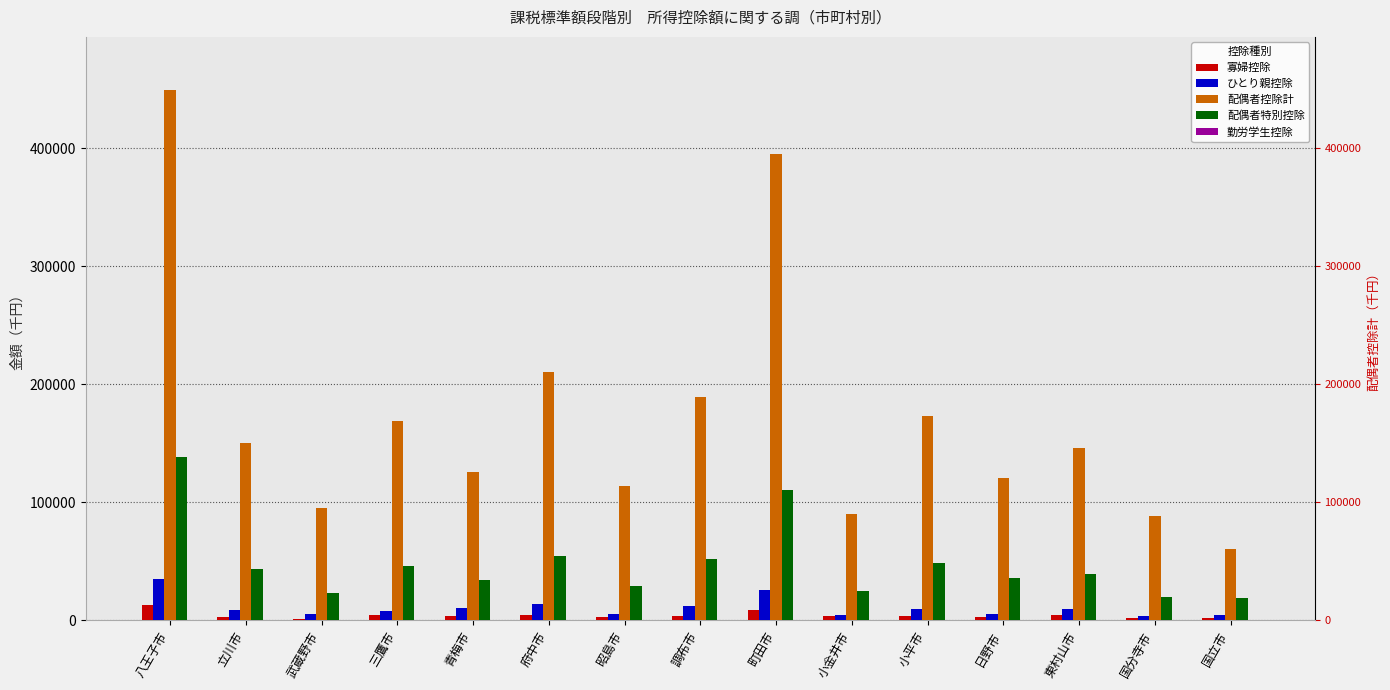

How many groups of bars are there?

15